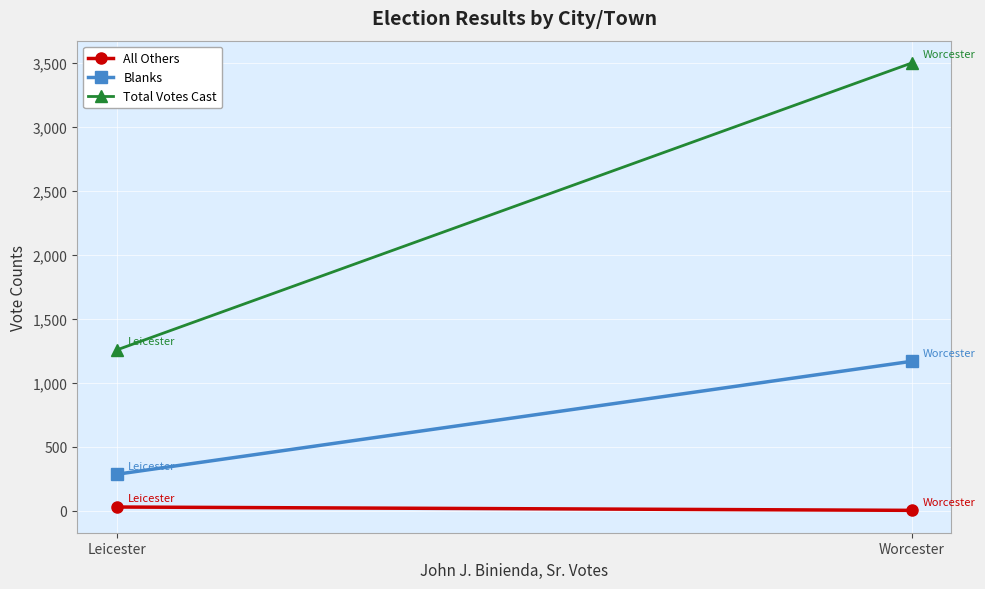

List the series in order of their peak value, lowest first.

All Others, Blanks, Total Votes Cast